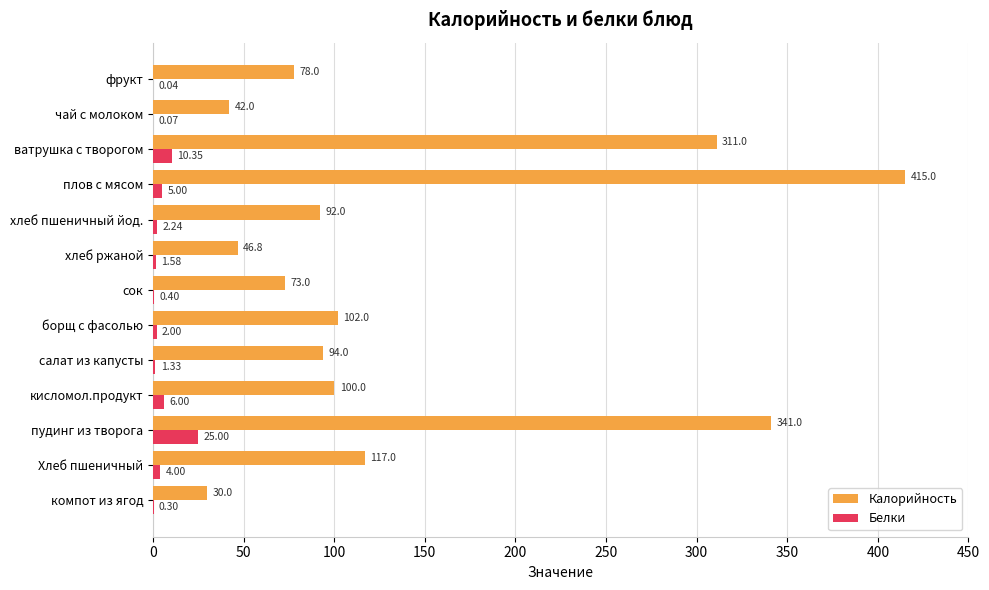

At which category is the sum across all series the highest?

плов с мясом